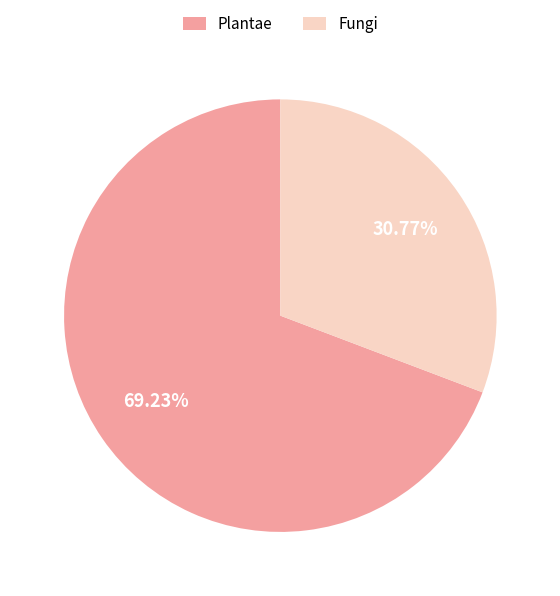

Which slice is the largest?

Plantae